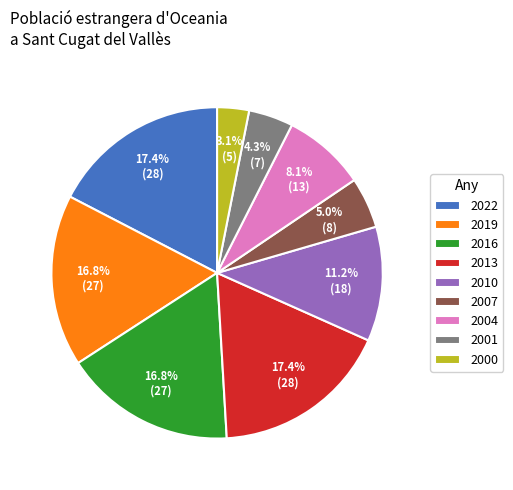

What percentage is NOT represented by 2016?

83.2%